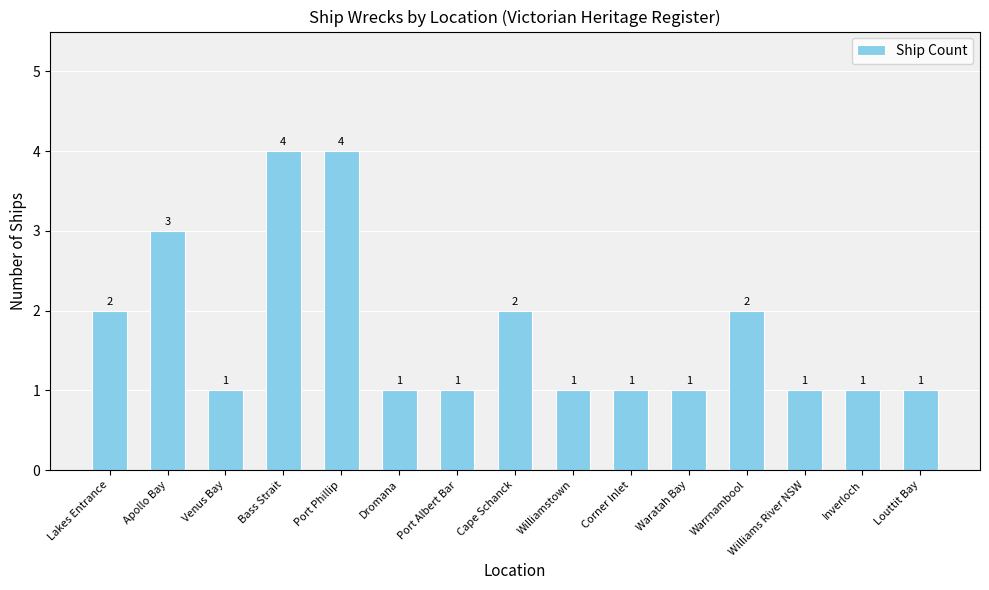

Reading left to right, list all the values displayed in this chart.

2	3	1	4	4	1	1	2	1	1	1	2	1	1	1